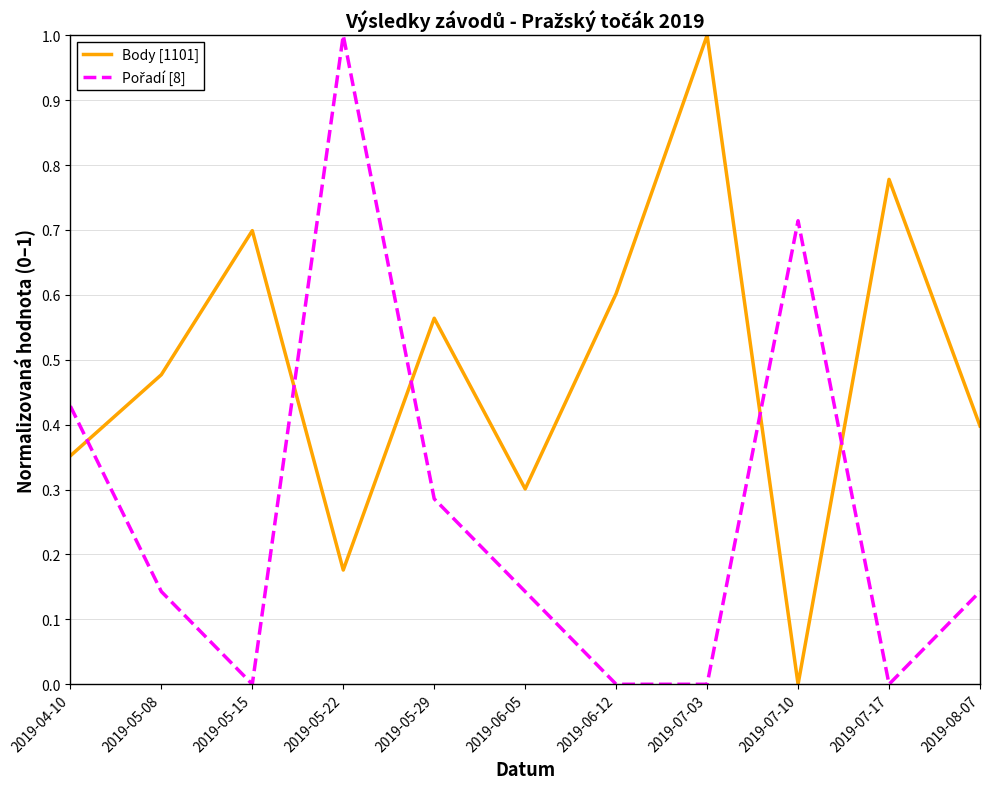

What is the greatest value displayed?

1.0